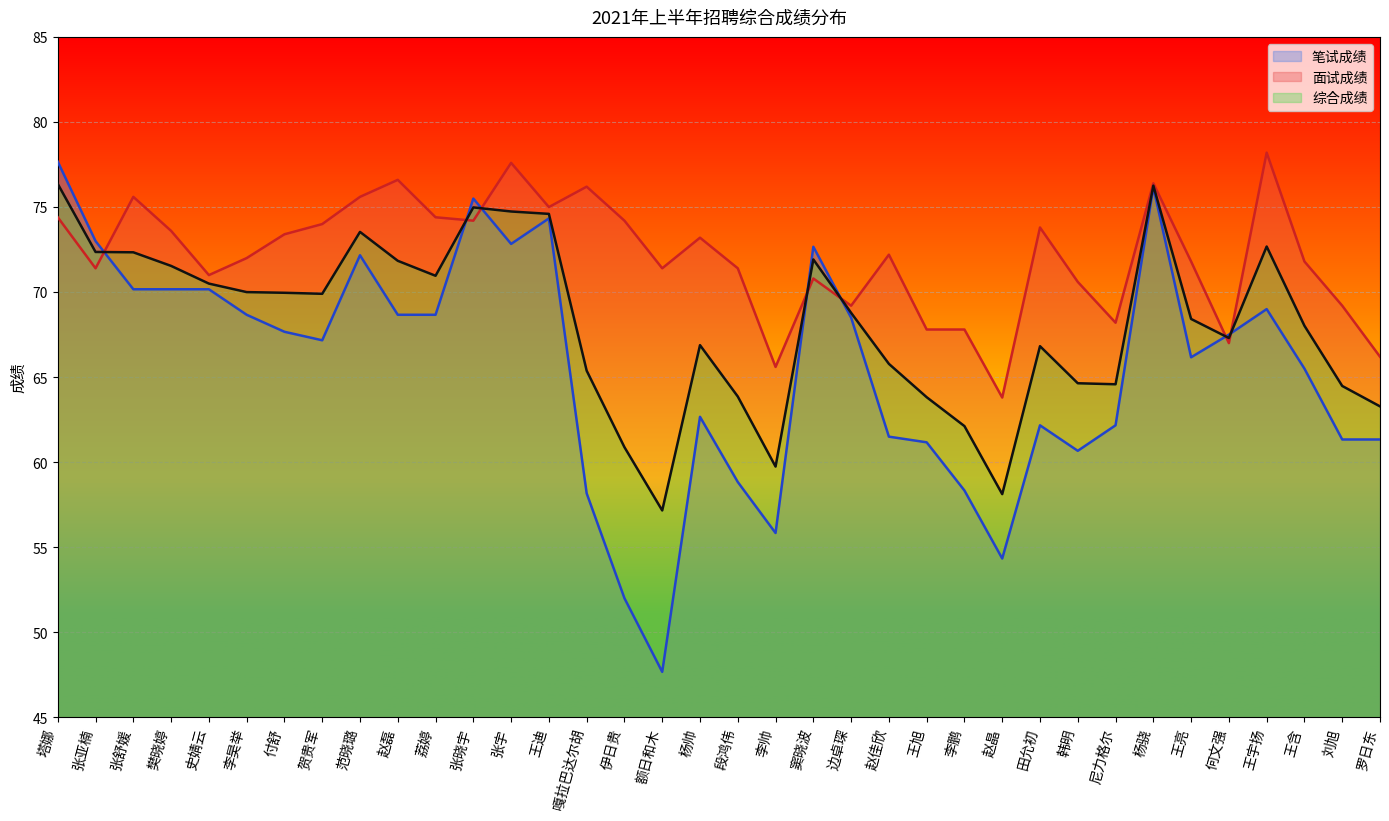

Which has a higher value, 张宇 or 段鸿伟?

张宇